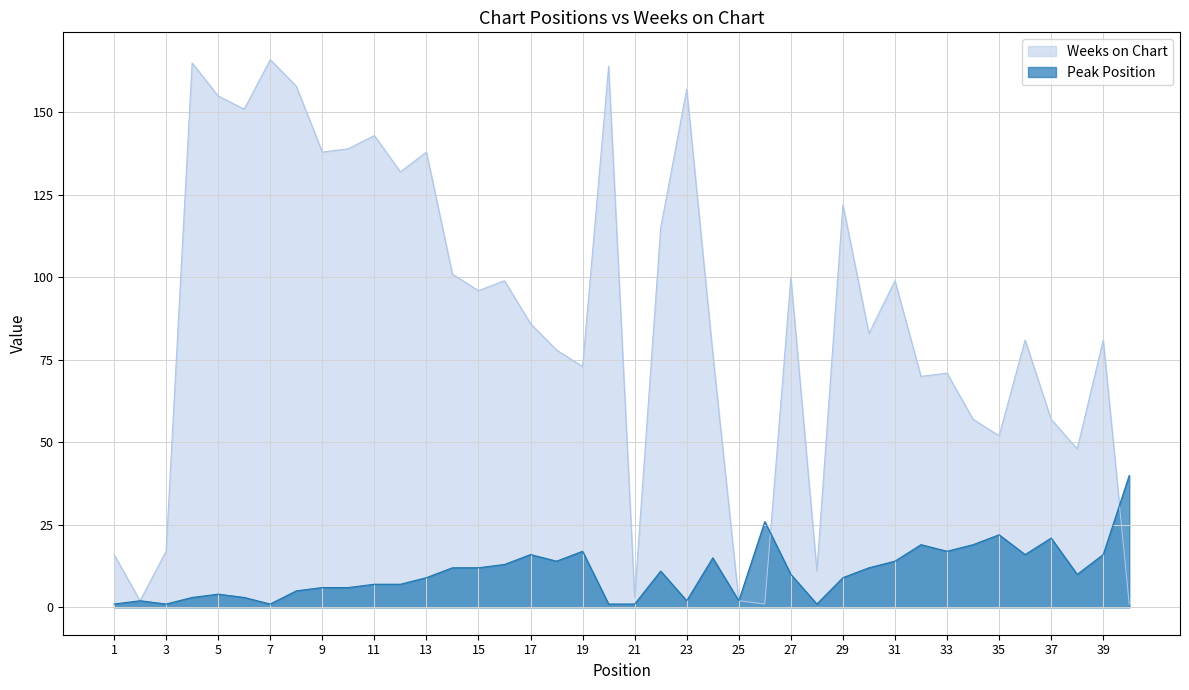

How many categories are shown in the chart?

40